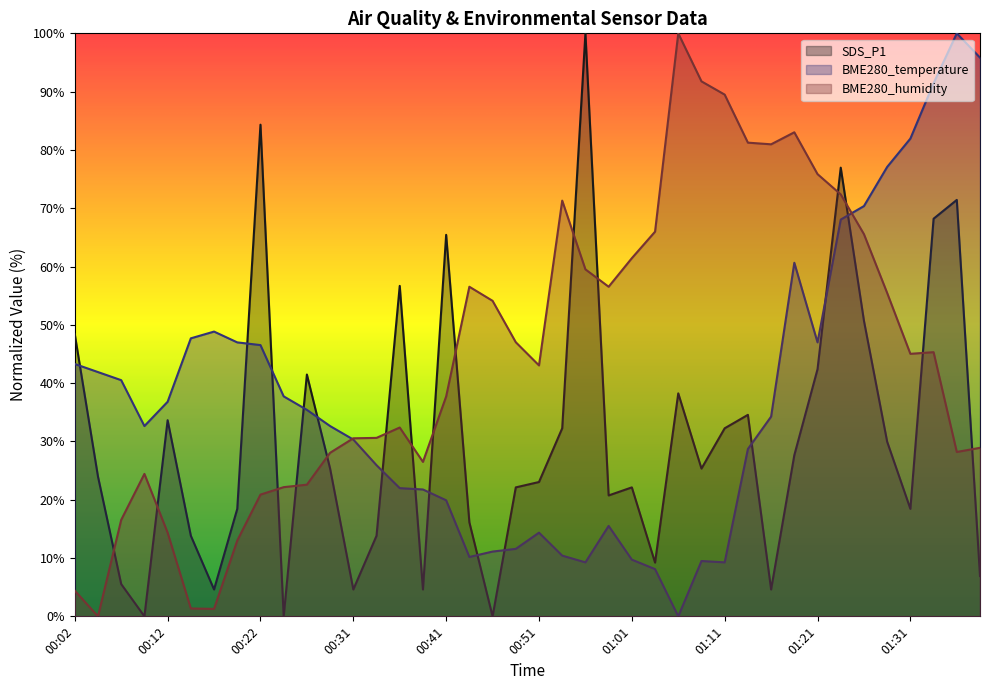

Rank the categories by BME280_temperature value from highest to lowest.

01:36, 01:38, 01:34, 01:31, 01:29, 01:26, 01:24, 01:19, 00:17, 00:14, 00:19, 01:21, 00:22, 00:02, 00:04, 00:07, 00:24, 00:12, 00:26, 01:16, 00:09, 00:29, 00:31, 01:14, 00:34, 00:36, 00:39, 00:41, 00:59, 00:51, 00:49, 00:46, 00:54, 00:44, 01:01, 01:09, 00:56, 01:11, 01:04, 01:06